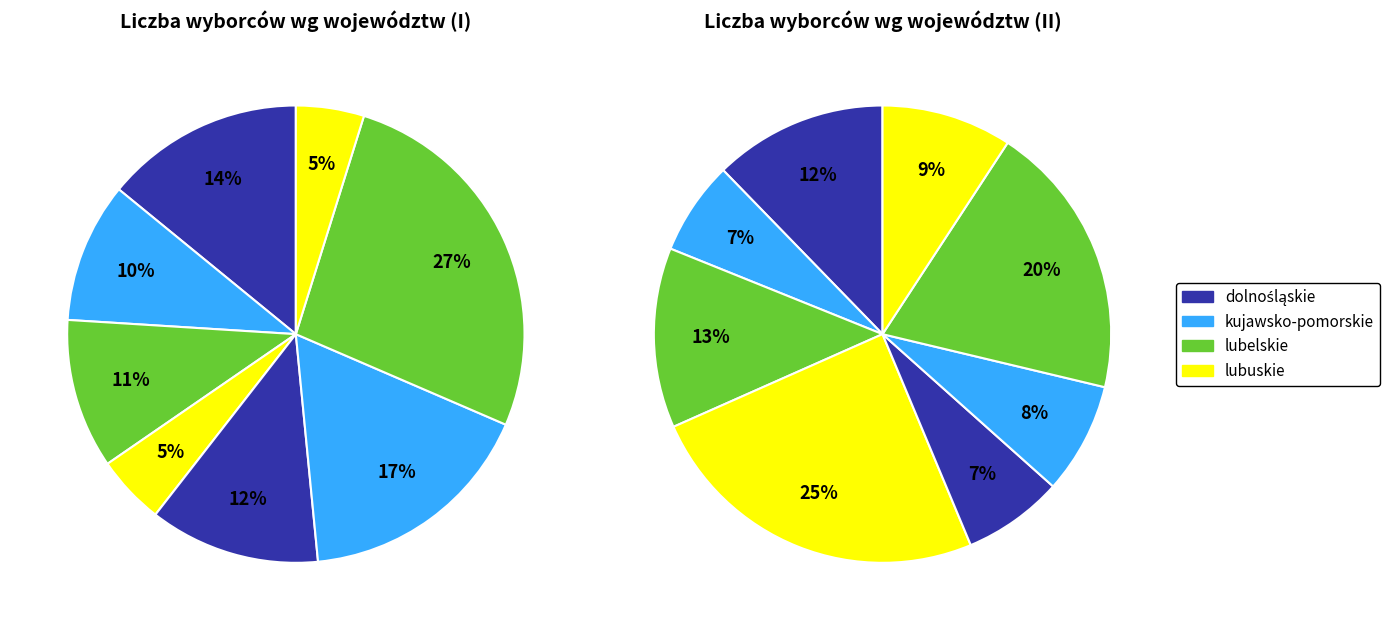

How many segments does this pie chart have?

16